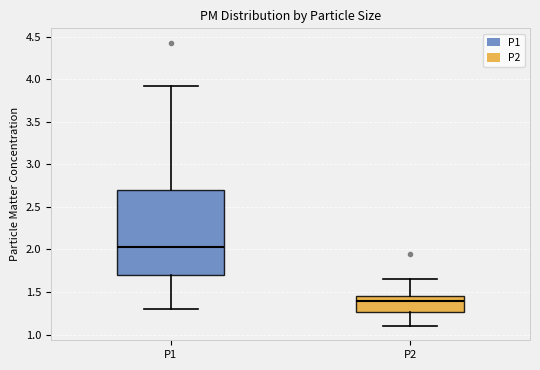

Reading left to right, transcribe this box plot: for each box, give where its median line is, the range the box spans, and where its two whiskers end, as read against the y-axis. The values are not printed on the chart, so give them approximately, as read against the axis.

P1: median 2.05, box 1.70 to 2.70, whiskers 1.30 to 3.90
P2: median 1.40, box 1.25 to 1.45, whiskers 1.10 to 1.65